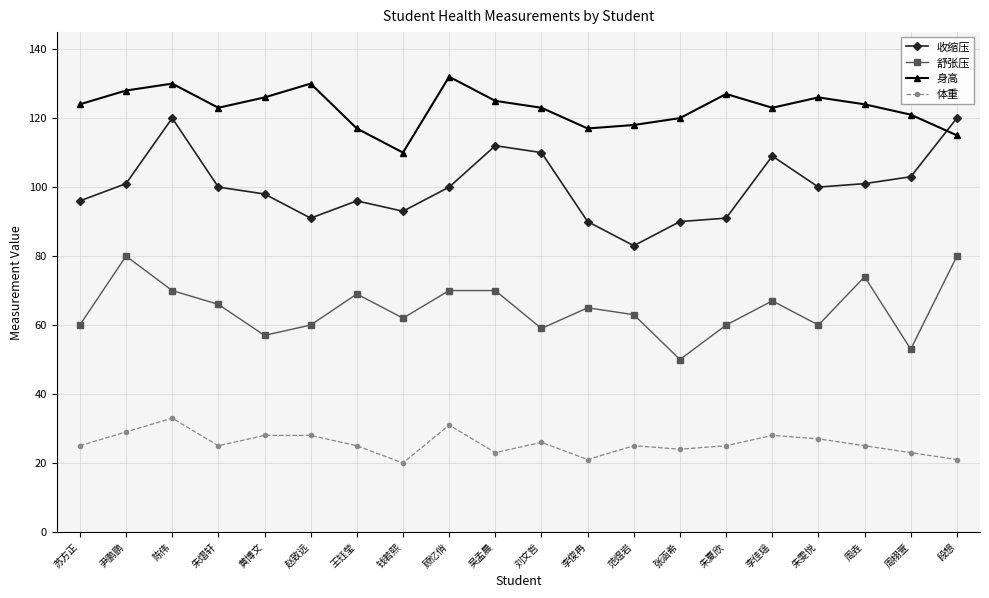

Which category has the lowest value in the 舒张压 series?

张涵希